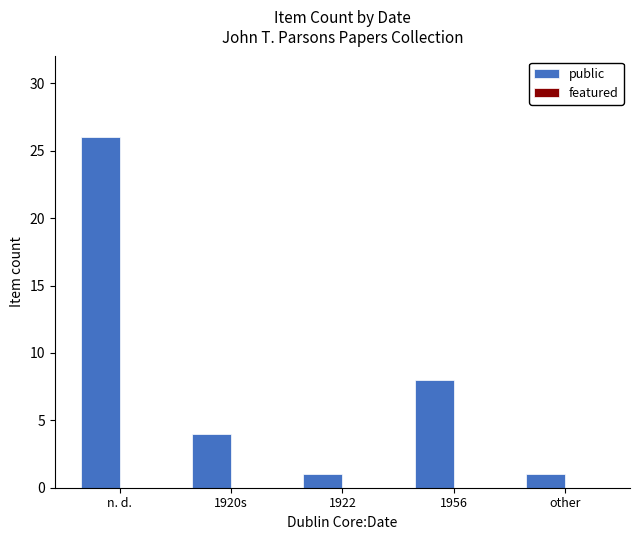

What is the average value?

8